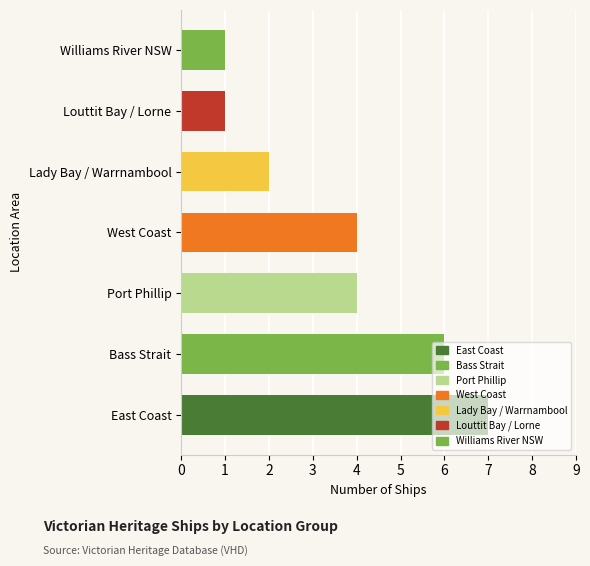

Reading left to right, transcribe all the data shown in this chart.

East Coast=7	Bass Strait=6	Port Phillip=4	West Coast=4	Lady Bay / Warrnambool=2	Louttit Bay / Lorne=1	Williams River NSW=1